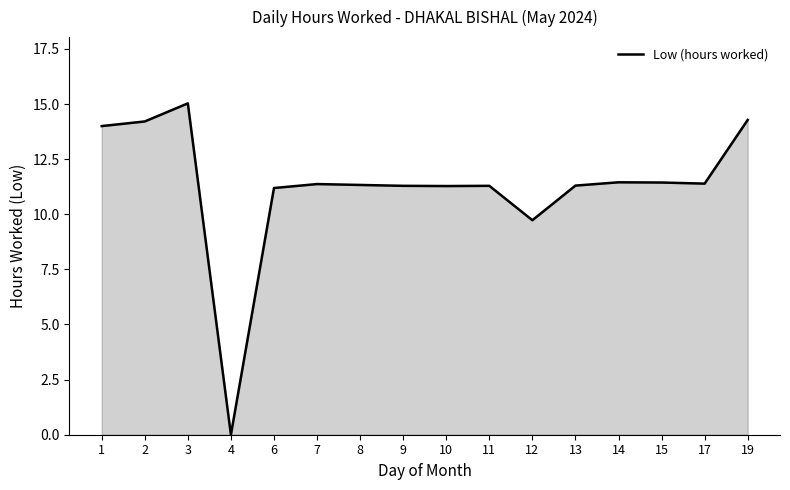

The chart shows a value of 2.9 at 12. True or false?

False